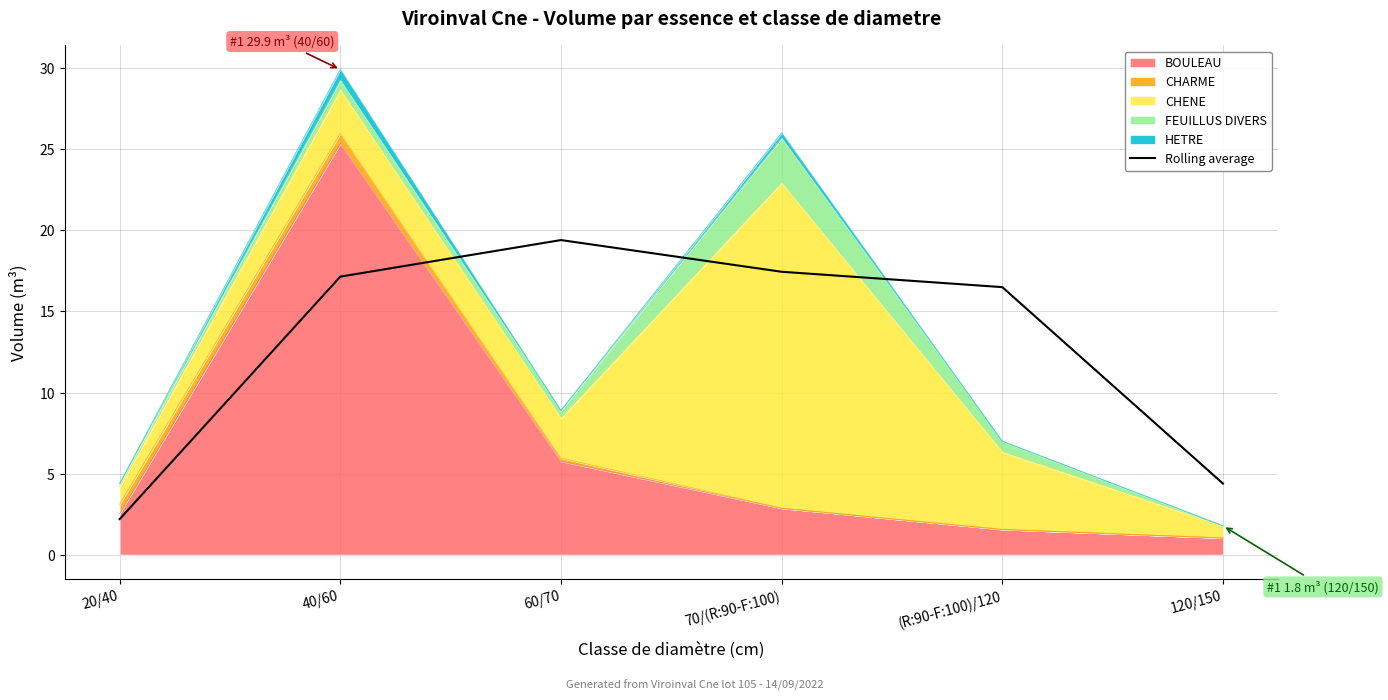

What position from the left is 40/60?

2